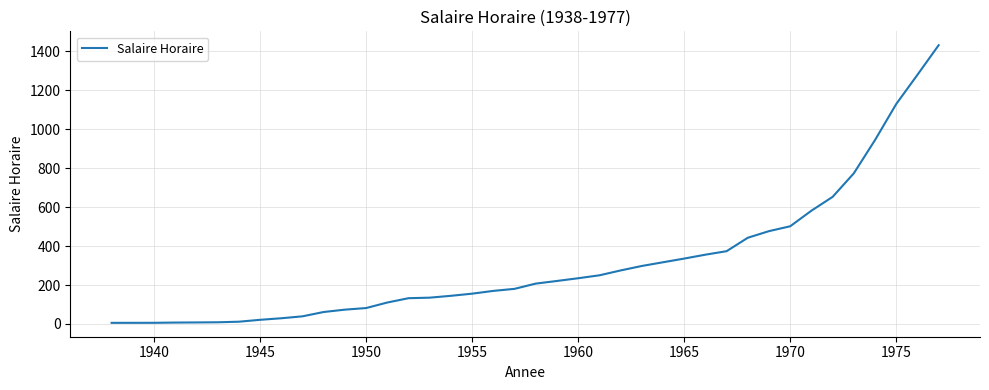

Count the number of data series in this chart.

1